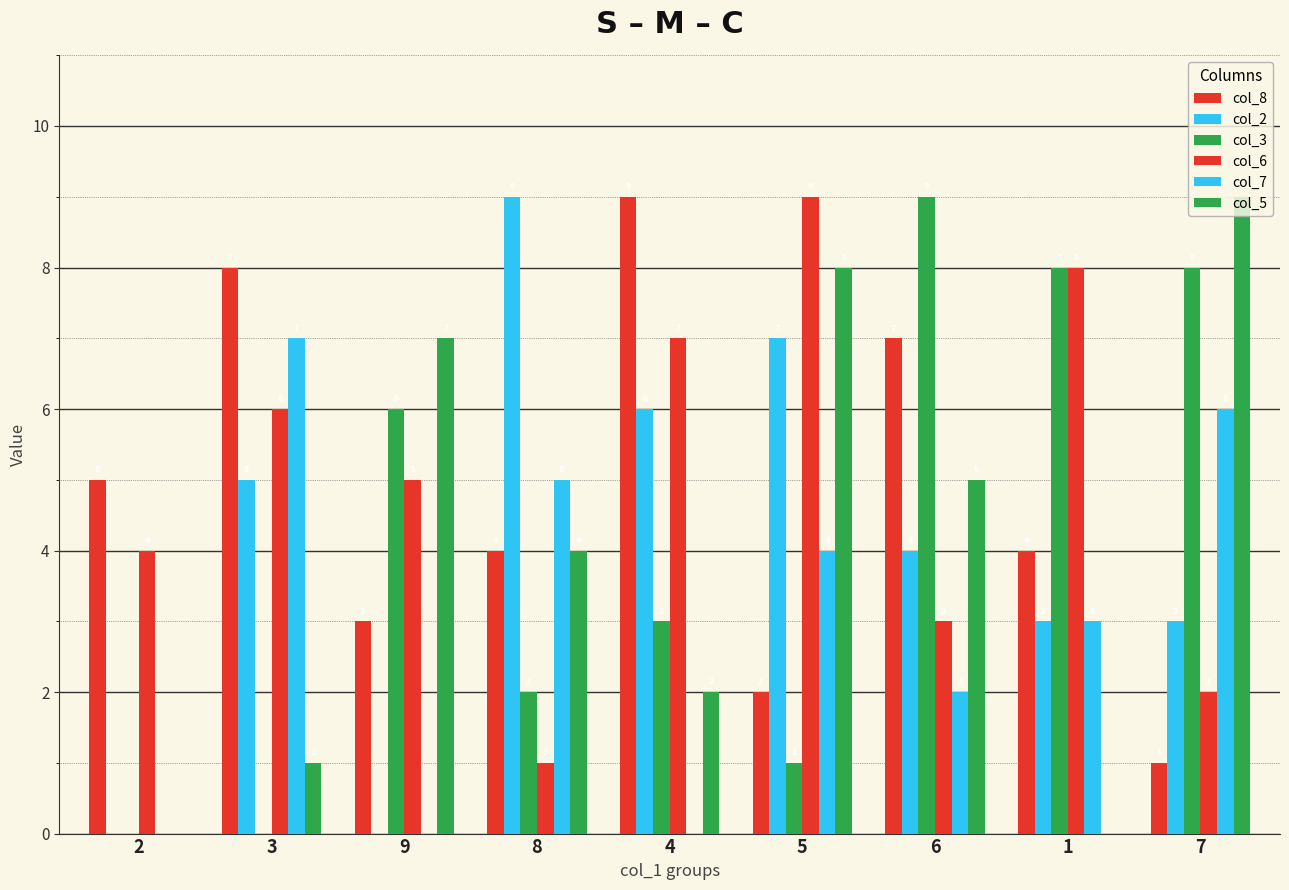

At how many categories does at least one series exceed 5?

8